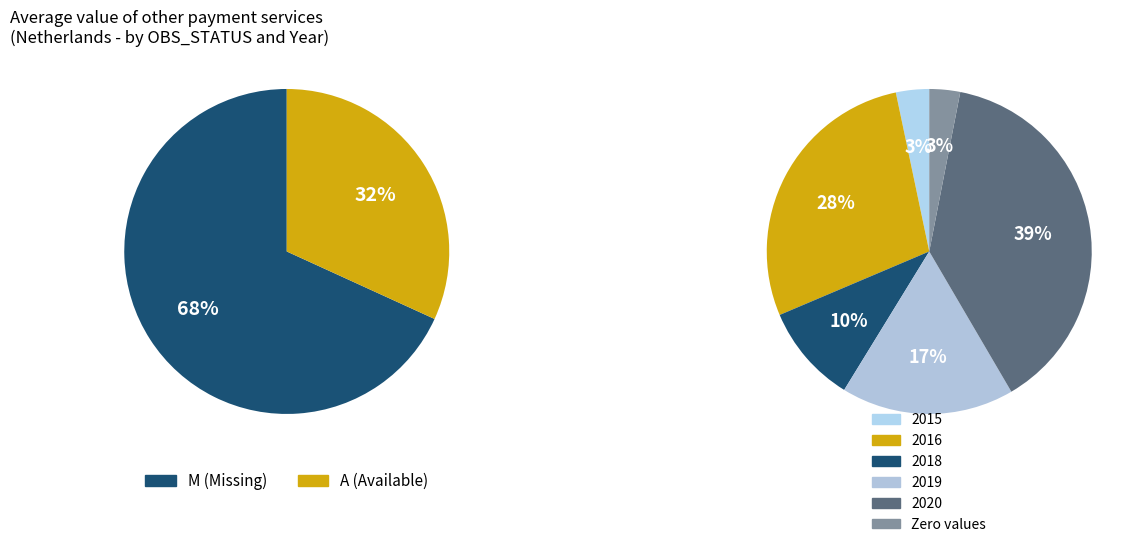

True or false: 2018 accounts for 19% of the total.

False